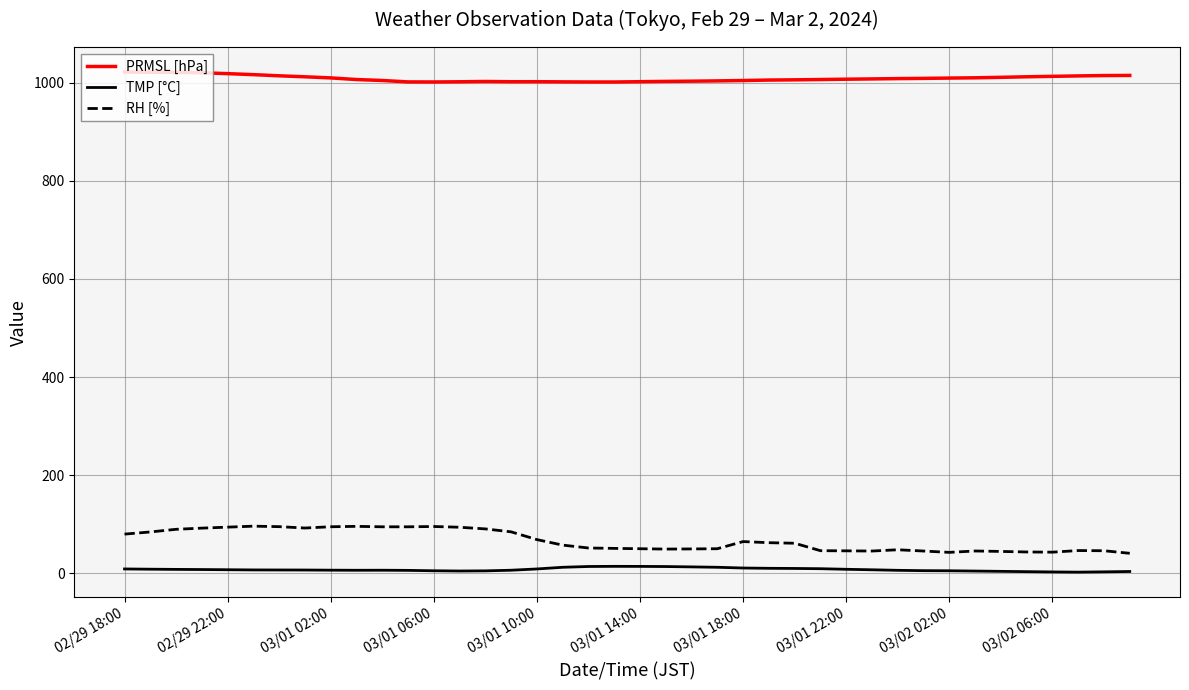

Rank the series by their maximum value, from highest to lowest.

PRMSL [hPa], RH [%], TMP [°C]